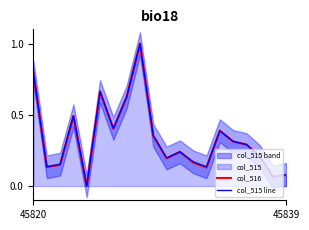

Reading left to right, list all the values displayed in this chart.

col_516: 0.8	0.1	0.1	0.5	0.0	0.7	0.4	0.6	1.0	0.4	0.2	0.2	0.2	0.1	0.4	0.3	0.3	0.2	0.1	0.1
col_515 line: 0.8	0.1	0.2	0.5	0.0	0.7	0.4	0.6	1.0	0.4	0.2	0.2	0.2	0.1	0.4	0.3	0.3	0.2	0.1	0.1